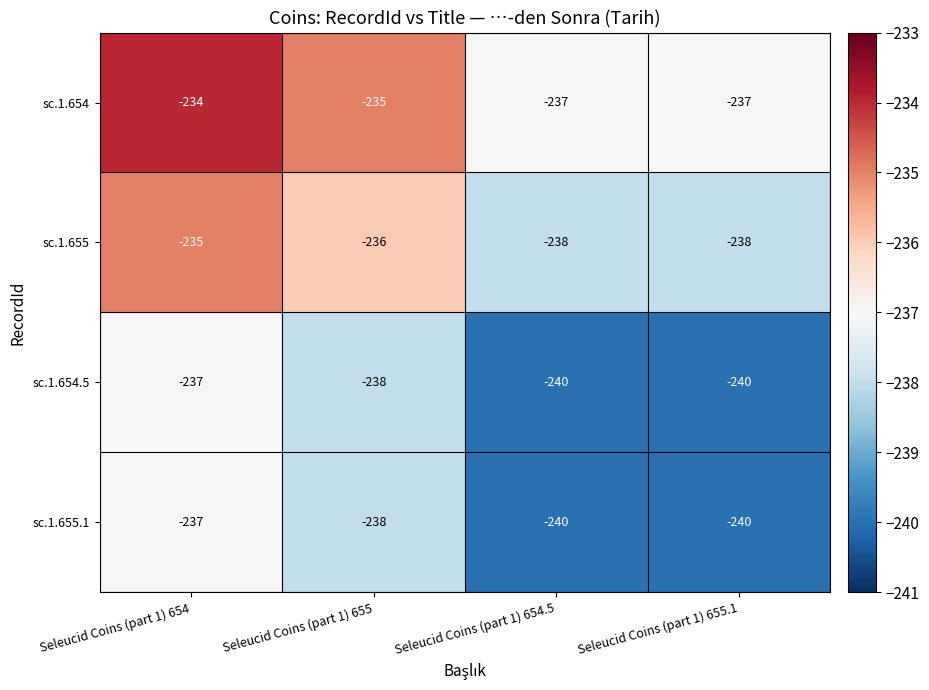

What is the spread (max minus min) of values at Seleucid Coins (part 1) 654?

3